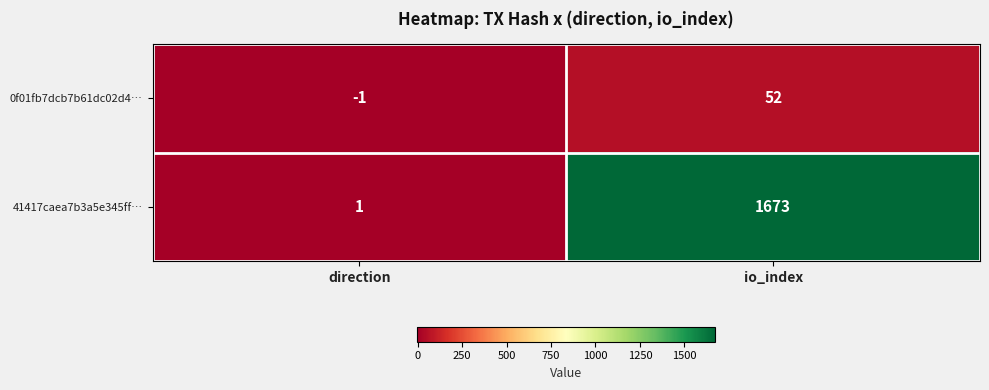

At how many categories does at least one series exceed 1400?

1